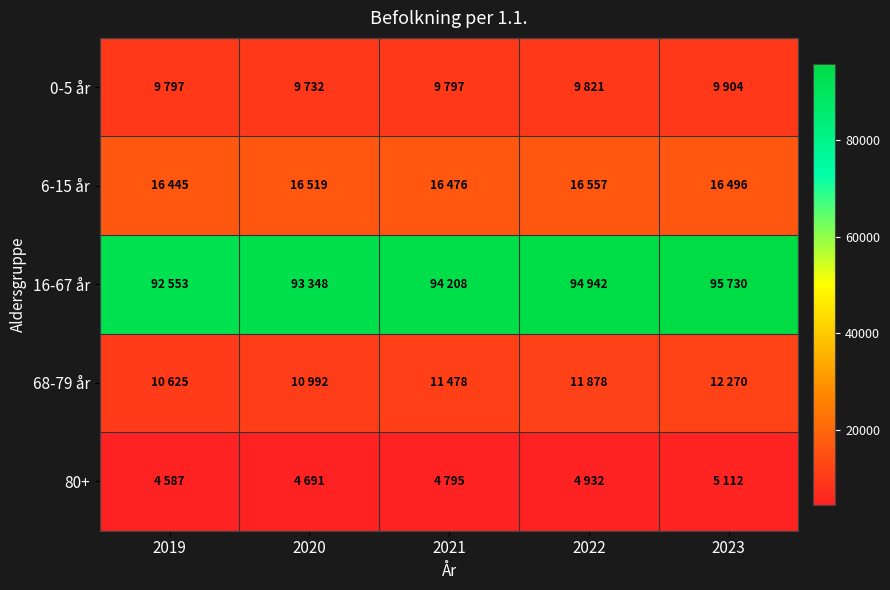

Reading left to right, list all the values displayed in this chart.

0-5 år: 2019=9797	2020=9732	2021=9797	2022=9821	2023=9904
6-15 år: 2019=16445	2020=16519	2021=16476	2022=16557	2023=16496
16-67 år: 2019=92553	2020=93348	2021=94208	2022=94942	2023=95730
68-79 år: 2019=10625	2020=10992	2021=11478	2022=11878	2023=12270
80+: 2019=4587	2020=4691	2021=4795	2022=4932	2023=5112